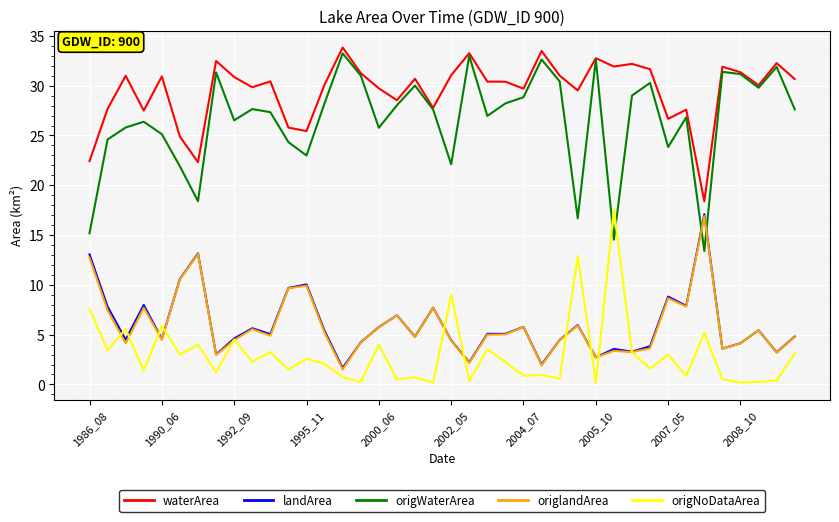

What is the maximum value for origNoDataArea?

17.6